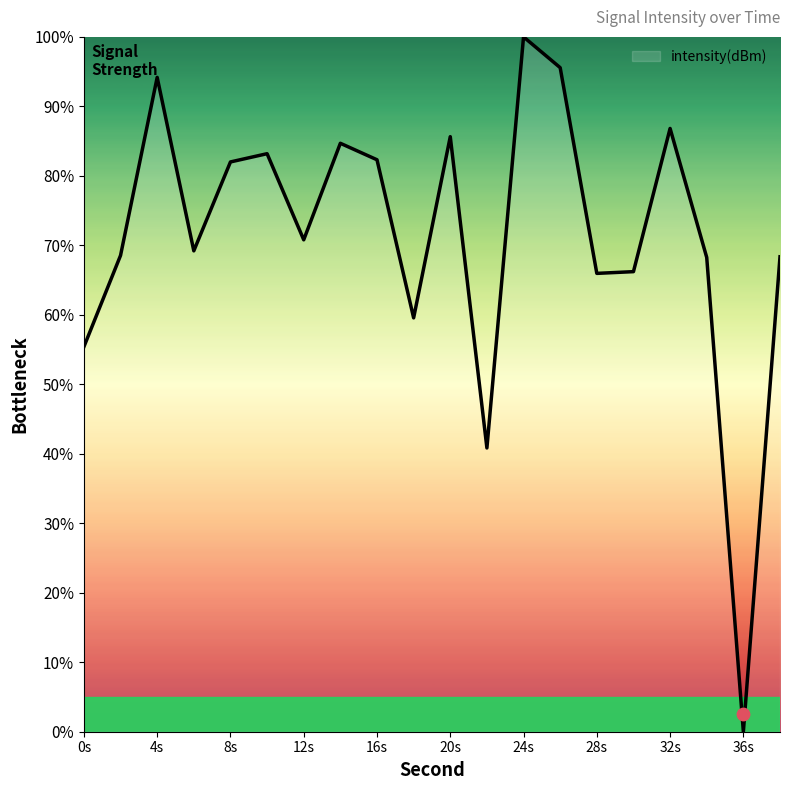

Which category has the highest value in the intensity(dBm) series?

24s